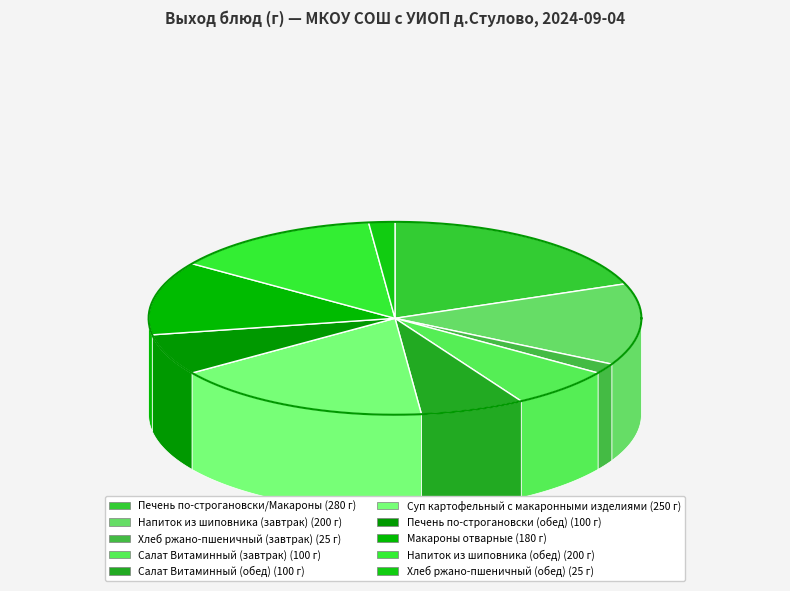

Is it true that Печень по-строгановски (обед) is 7% of the pie?

True